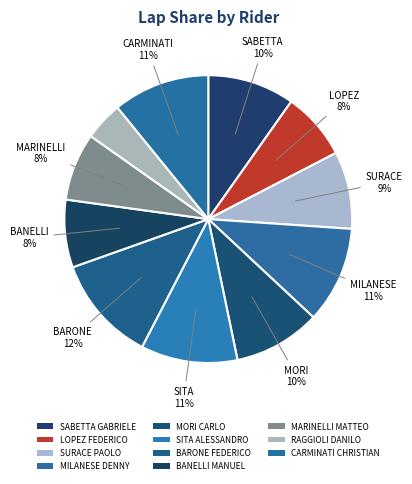

Which slice is the largest?

BARONE FEDERICO